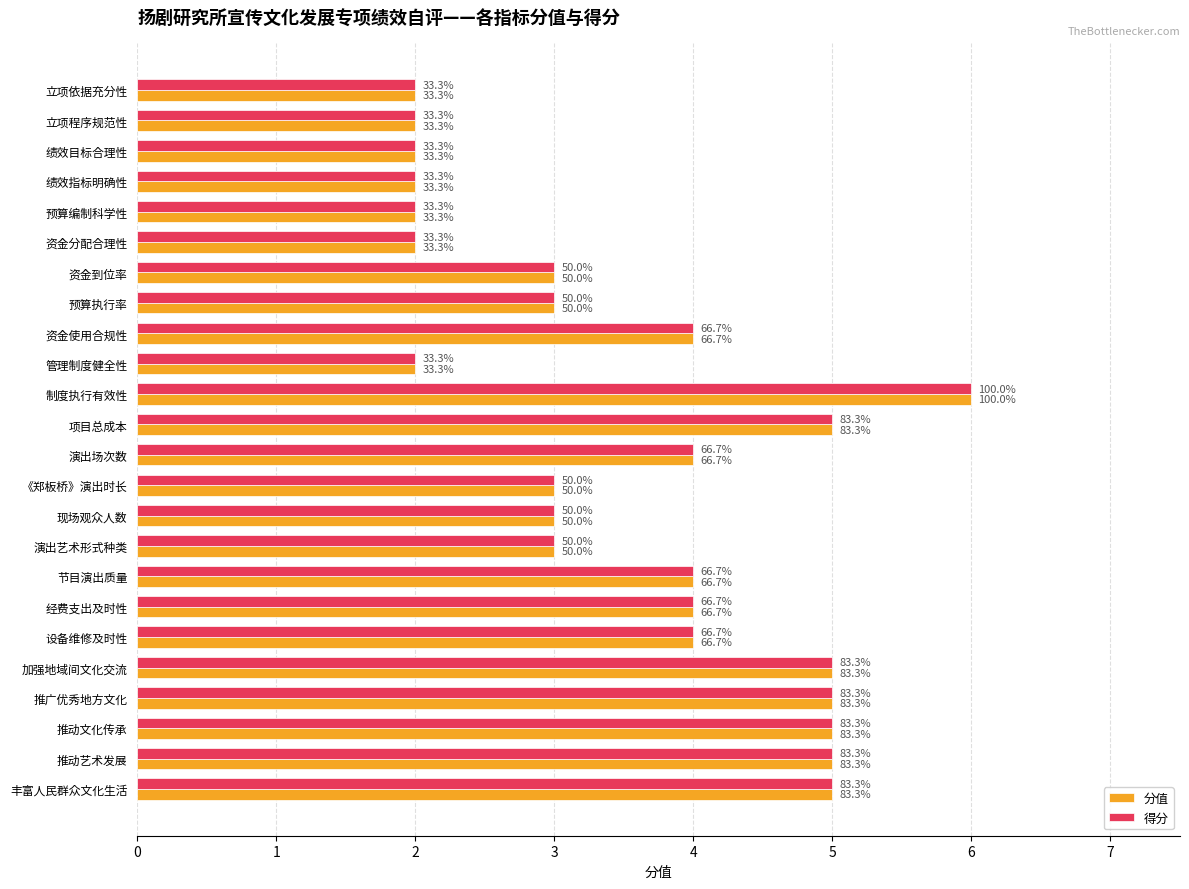

What are all the series names shown in the legend?

分值, 得分